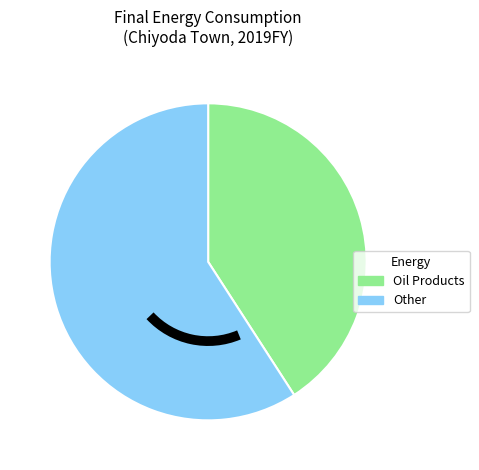

Does any single category account for the majority?

Yes